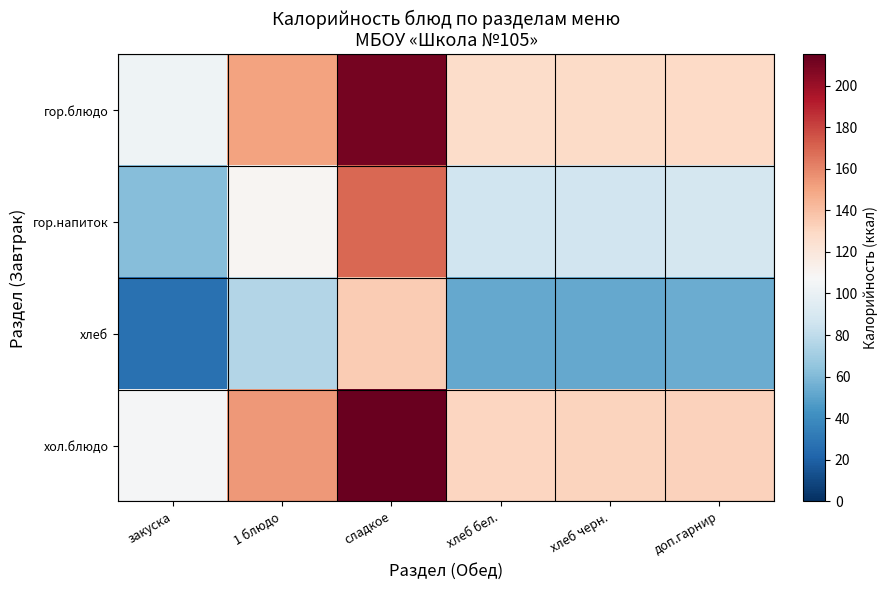

How many categories are shown in the chart?

6